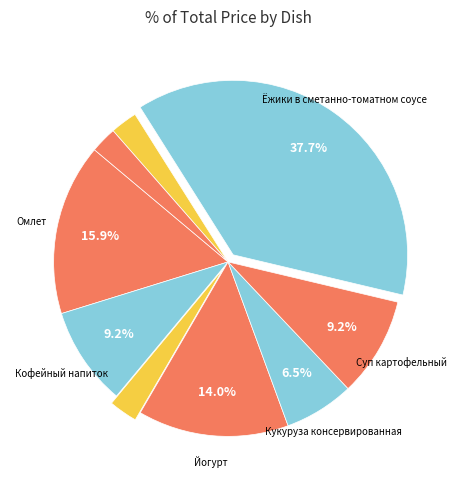

Is there any slice that represents more than half of the pie?

No